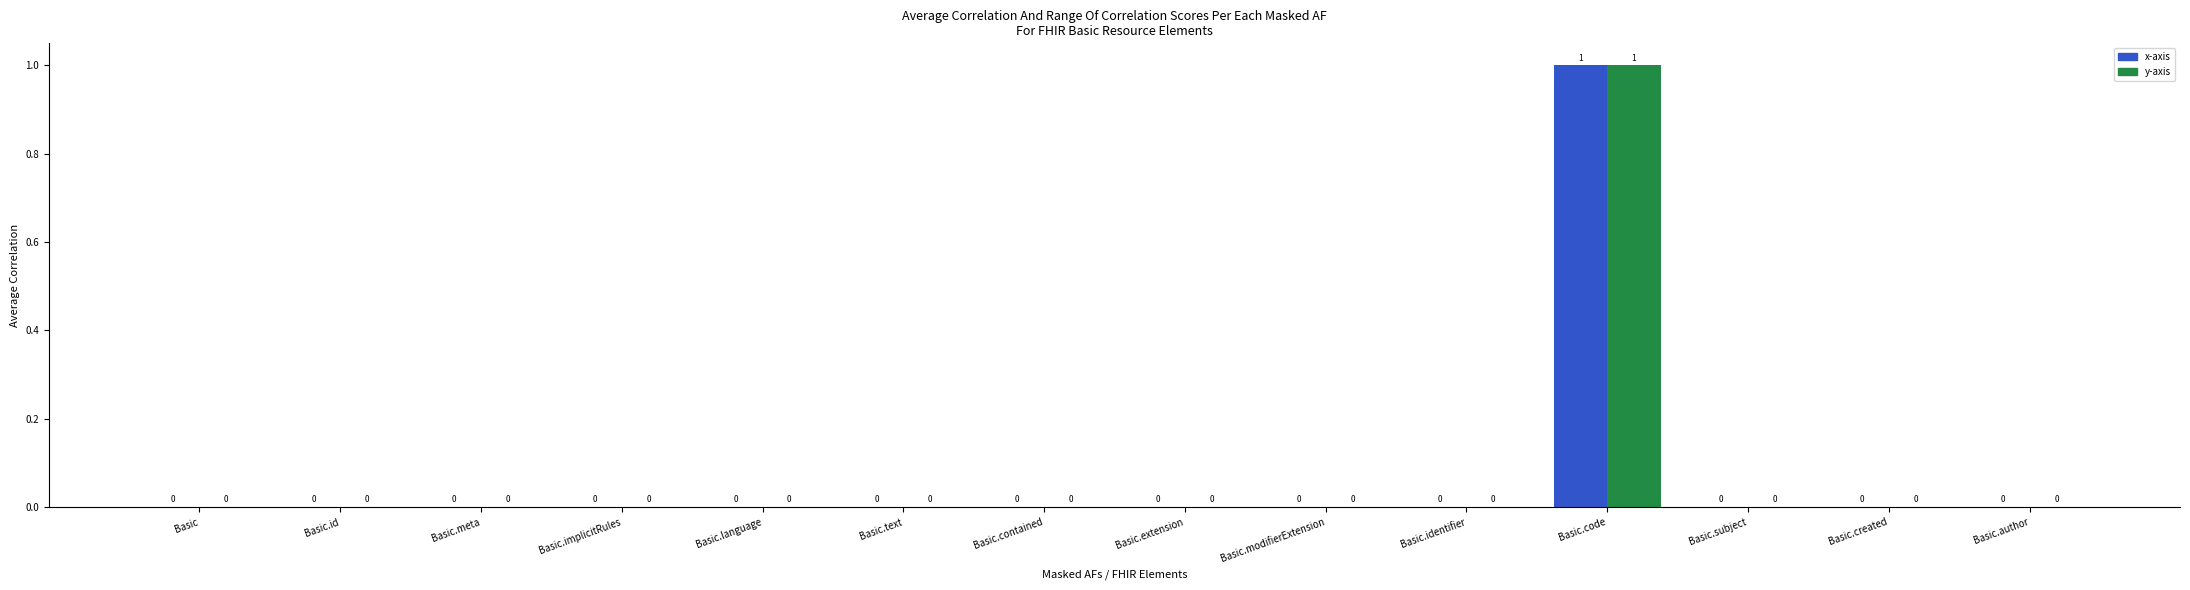

At which category is the sum across all series the highest?

Basic.code